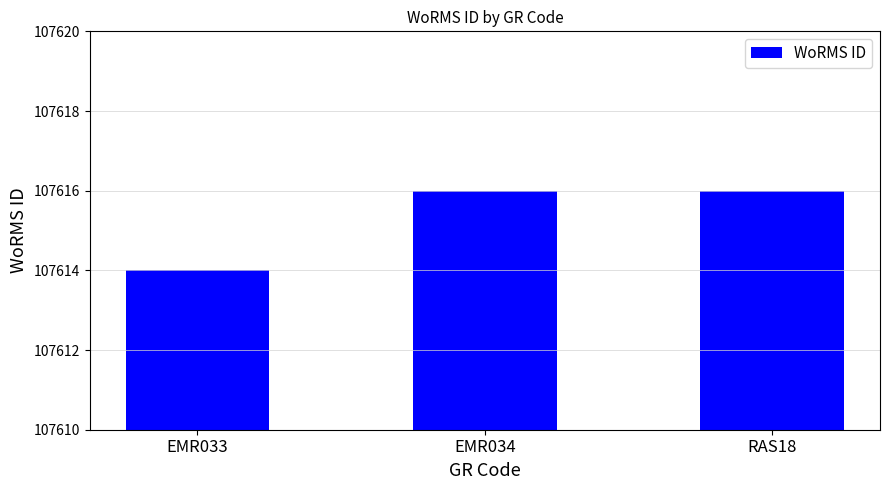

What is the ratio of the value at EMR033 to the value at EMR034?

1.0